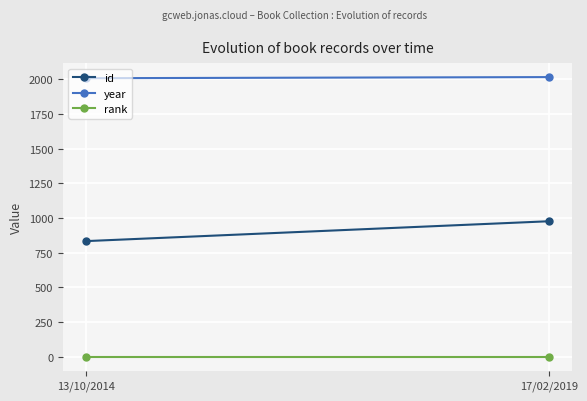

What is the maximum value for year?

2015